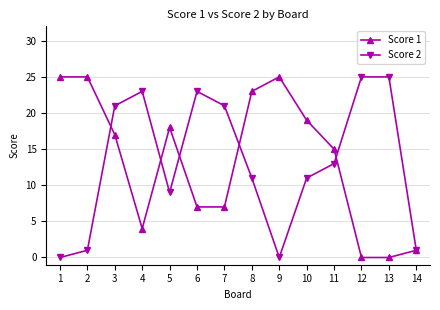

At which category does Score 2 reach its first local valley?

5